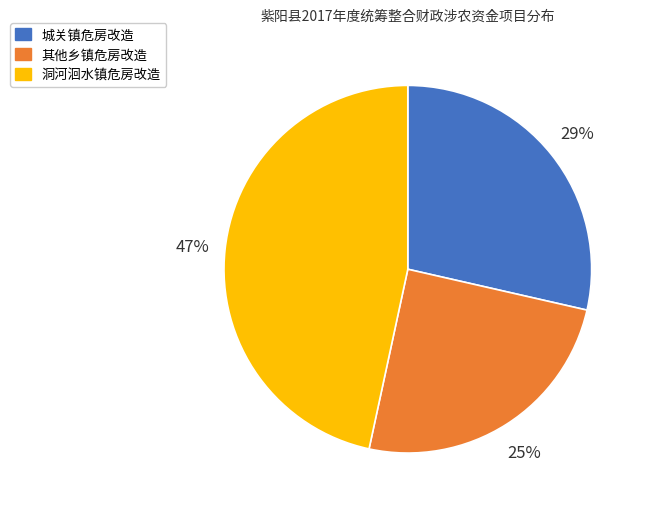

Does any single category account for the majority?

No